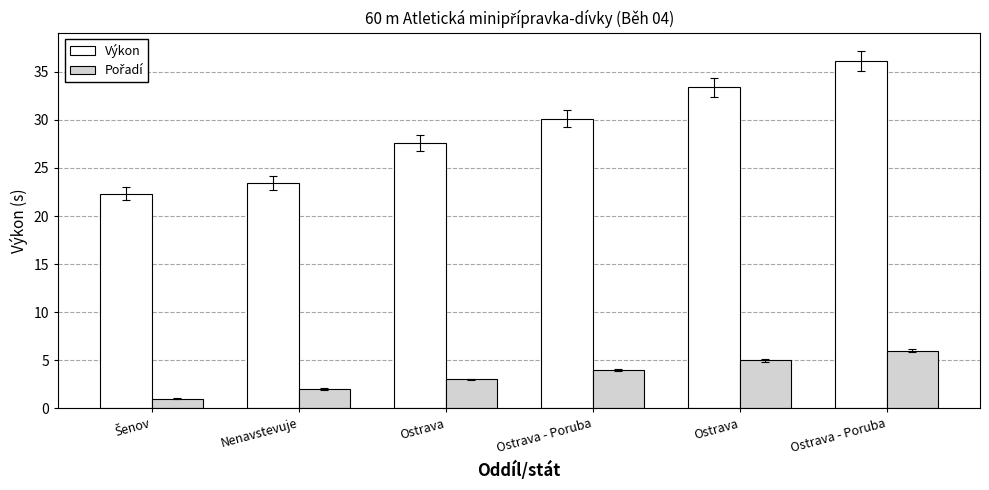

How many Pořadí values are between 2 and 5?

4